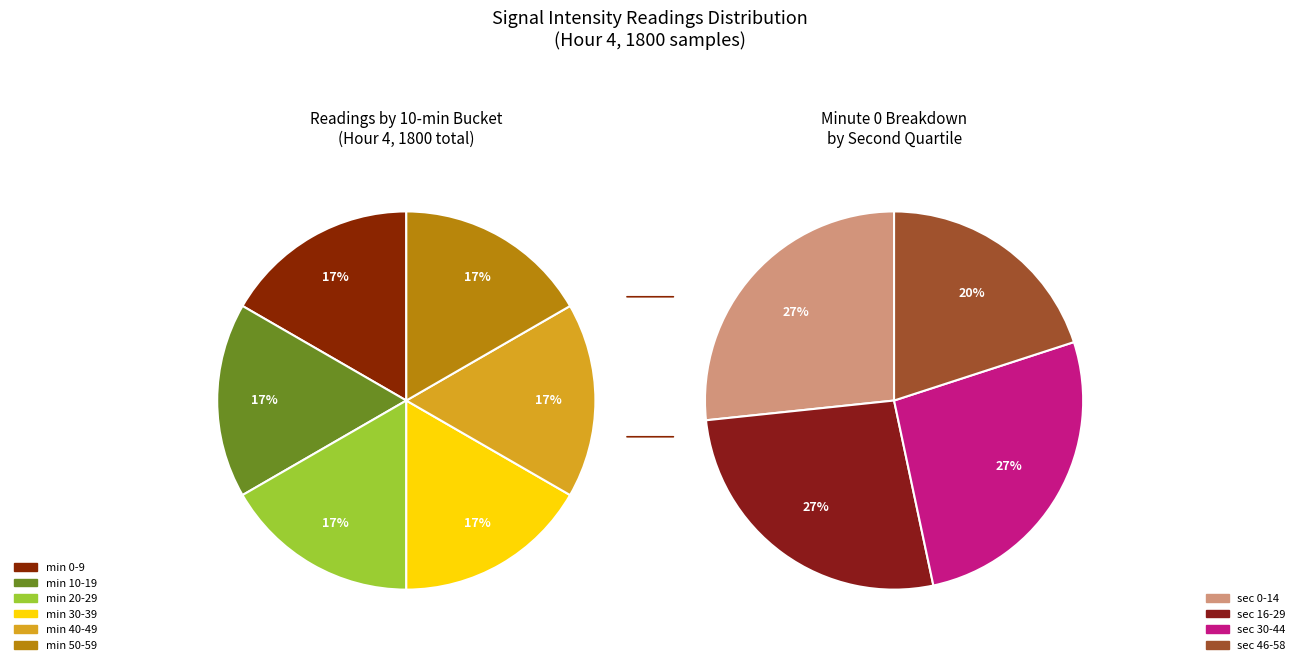

To the nearest percent, what is the combined percentage of 14 and 2?

10%